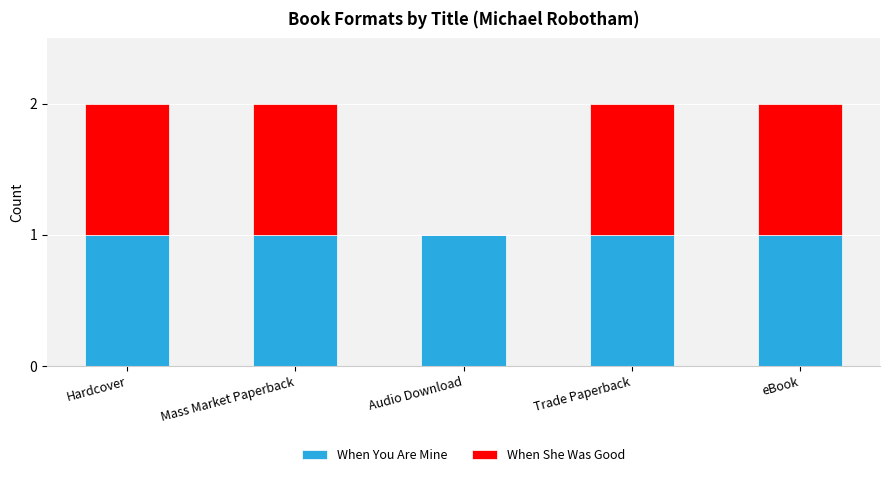

Is it true that When You Are Mine equals 1 at Audio Download?

True